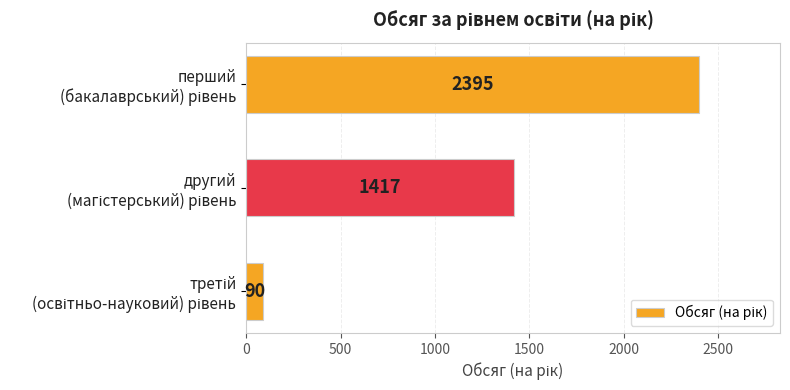

How many values are between 90 and 2395?

3